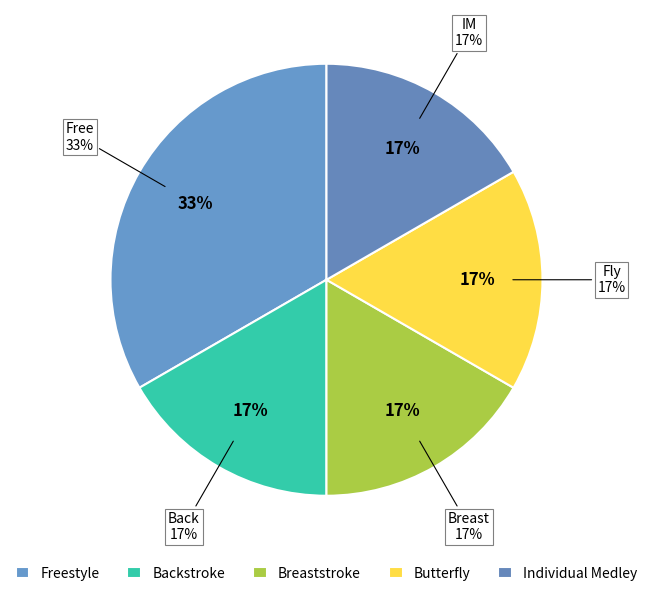

Combined, do 200 Fr and 50 Breast account for over 50%?

No